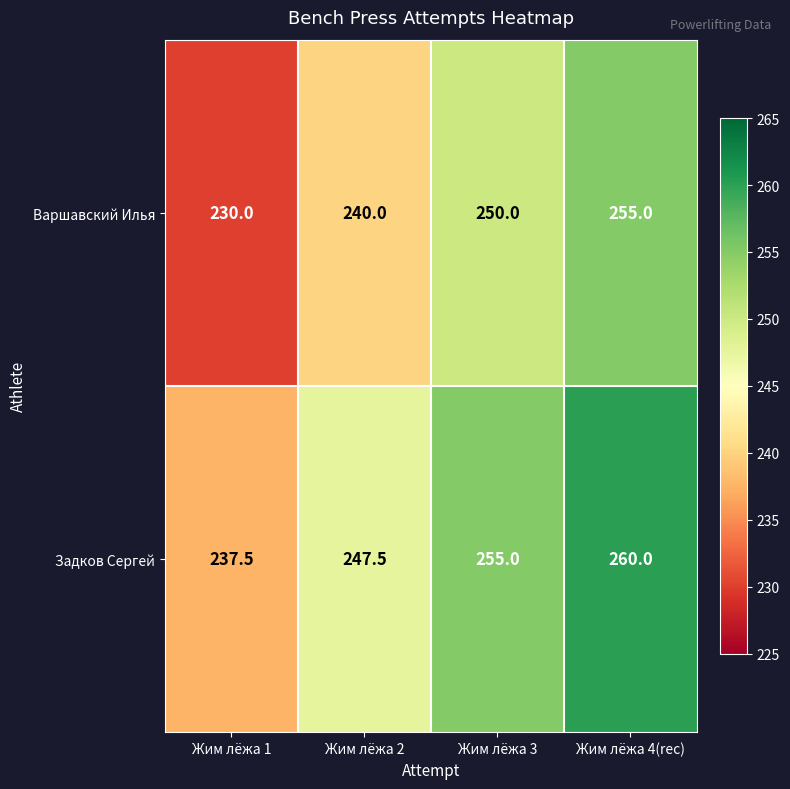

At which category does the chart reach its minimum across all series?

Жим лёжа 1